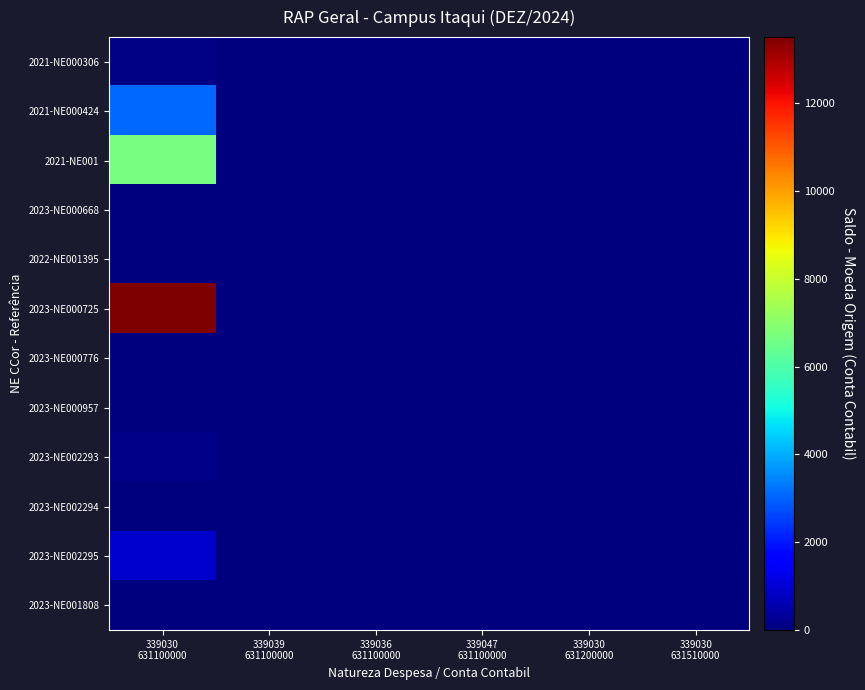

Reading left to right, list all the values displayed in this chart.

2021-NE000306: 339030
631100000=61.6	339039
631100000=0.0	339036
631100000=0.0	339047
631100000=0.0	339030
631200000=0.0	339030
631510000=0.0
2021-NE000424: 339030
631100000=3089.0	339039
631100000=0.0	339036
631100000=0.0	339047
631100000=0.0	339030
631200000=0.0	339030
631510000=0.0
2021-NE001: 339030
631100000=6682.0	339039
631100000=0.0	339036
631100000=0.0	339047
631100000=0.0	339030
631200000=0.0	339030
631510000=0.0
2023-NE000668: 339030
631100000=19.2	339039
631100000=0.0	339036
631100000=0.0	339047
631100000=0.0	339030
631200000=0.0	339030
631510000=0.0
2022-NE001395: 339030
631100000=0.0	339039
631100000=0.0	339036
631100000=0.0	339047
631100000=0.0	339030
631200000=0.0	339030
631510000=30.0
2023-NE000725: 339030
631100000=13500.0	339039
631100000=0.0	339036
631100000=0.0	339047
631100000=0.0	339030
631200000=0.0	339030
631510000=0.0
2023-NE000776: 339030
631100000=0.0	339039
631100000=0.0	339036
631100000=0.0	339047
631100000=0.0	339030
631200000=0.0	339030
631510000=0.0
2023-NE000957: 339030
631100000=0.0	339039
631100000=0.0	339036
631100000=0.0	339047
631100000=0.0	339030
631200000=0.0	339030
631510000=0.0
2023-NE002293: 339030
631100000=150.5	339039
631100000=0.0	339036
631100000=0.0	339047
631100000=0.0	339030
631200000=0.0	339030
631510000=0.0
2023-NE002294: 339030
631100000=0.0	339039
631100000=0.0	339036
631100000=0.0	339047
631100000=0.0	339030
631200000=0.0	339030
631510000=0.0
2023-NE002295: 339030
631100000=909.0	339039
631100000=0.0	339036
631100000=0.0	339047
631100000=0.0	339030
631200000=0.0	339030
631510000=0.0
2023-NE001808: 339030
631100000=0.0	339039
631100000=0.0	339036
631100000=0.0	339047
631100000=0.0	339030
631200000=0.0	339030
631510000=0.0